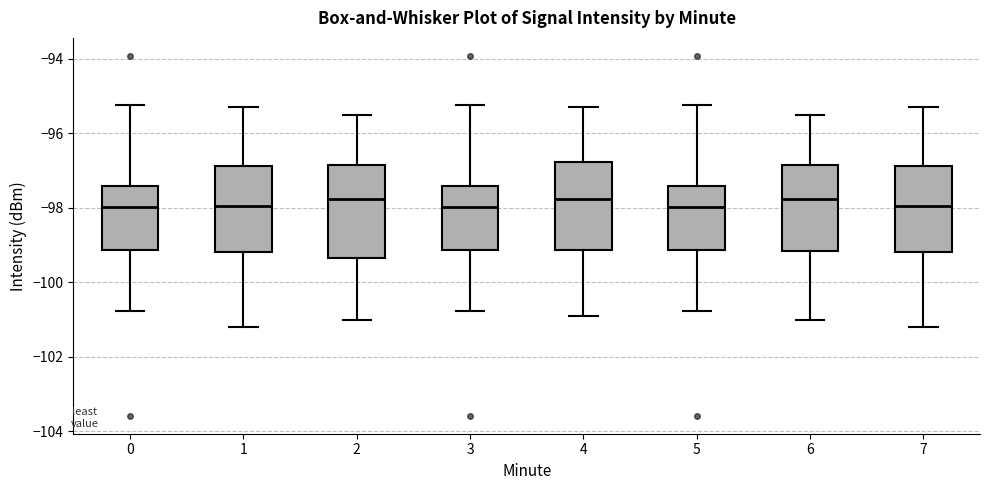

Reading left to right, read every box against the y-axis: the position of its median line, the range the box covers, and the ends of its whiskers. The values are not printed on the chart, so give them approximately, as read against the axis.

0: median -98.0, box -99.2 to -97.4, whiskers -100.8 to -95.2
1: median -98.0, box -99.2 to -96.8, whiskers -101.2 to -95.2
2: median -97.8, box -99.4 to -96.8, whiskers -101.0 to -95.4
3: median -98.0, box -99.2 to -97.4, whiskers -100.8 to -95.2
4: median -97.8, box -99.2 to -96.8, whiskers -100.8 to -95.2
5: median -98.0, box -99.2 to -97.4, whiskers -100.8 to -95.2
6: median -97.8, box -99.2 to -96.8, whiskers -101.0 to -95.4
7: median -98.0, box -99.2 to -96.8, whiskers -101.2 to -95.2